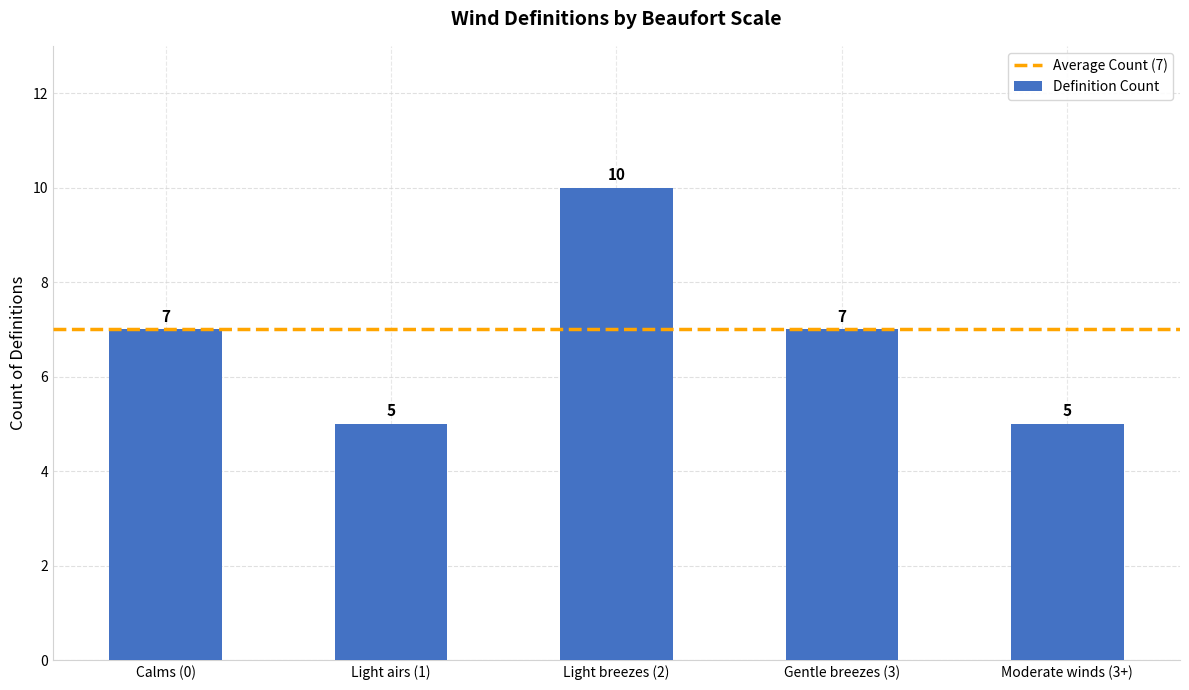

Reading left to right, extract all data points from this chart.

Calms (0)=7	Light airs (1)=5	Light breezes (2)=10	Gentle breezes (3)=7	Moderate winds (3+)=5